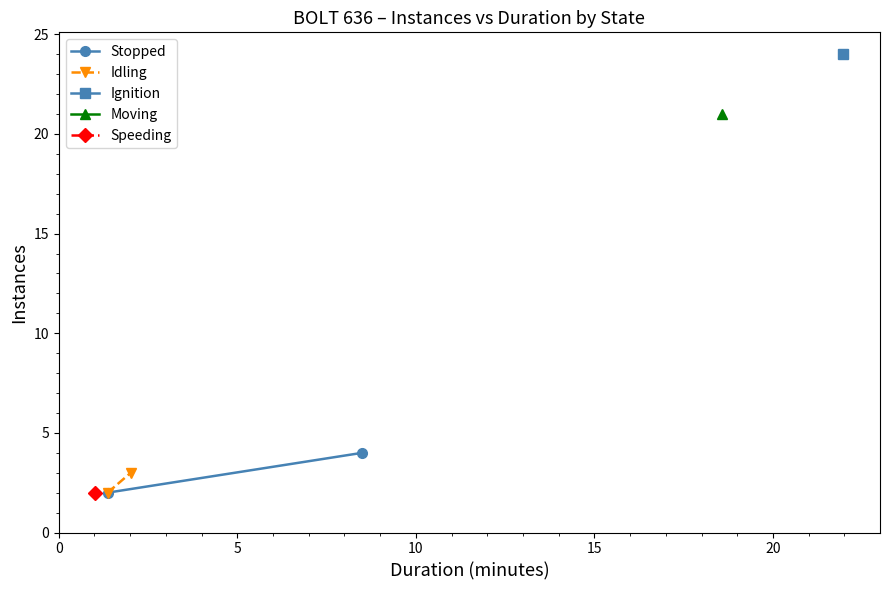

What is the highest value of the Stopped series?

4